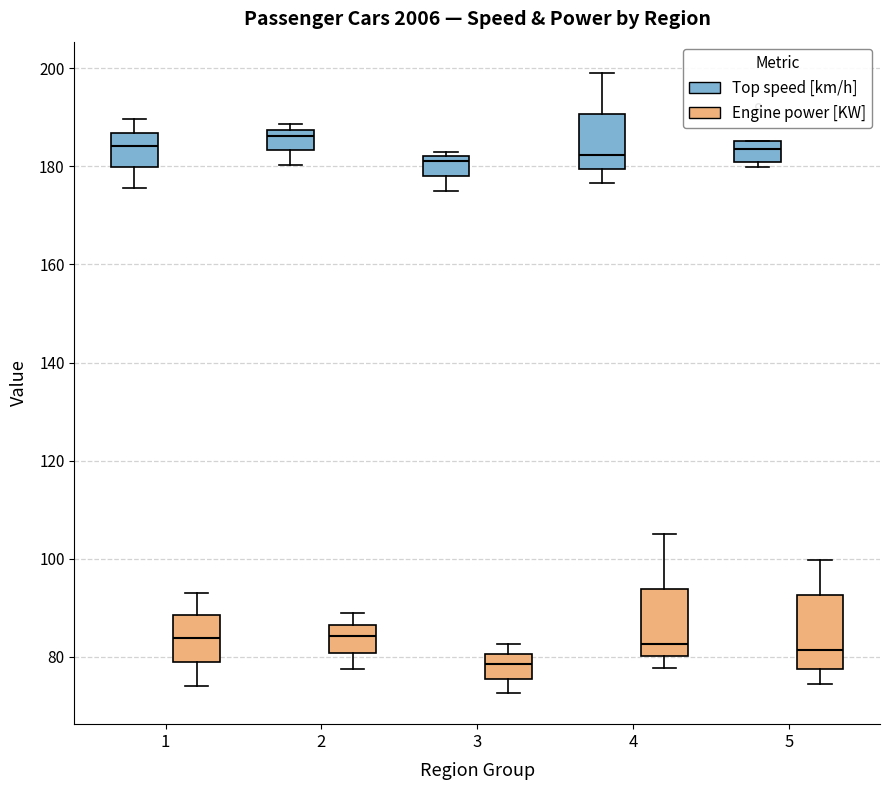

Reading left to right, read every box against the y-axis: the position of its median line, the range the box covers, and the ends of its whiskers. The values are not printed on the chart, so give them approximately, as read against the axis.

1 (Top speed [km/h]): median 184, box 180 to 186, whiskers 176 to 190
1 (Engine power [KW]): median 84, box 78 to 88, whiskers 74 to 92
2 (Top speed [km/h]): median 186, box 184 to 188, whiskers 180 to 188 (just above the box's upper edge)
2 (Engine power [KW]): median 84, box 80 to 86, whiskers 78 to 90
3 (Top speed [km/h]): median 182 (just below the box's upper edge), box 178 to 182, whiskers 174 to 184
3 (Engine power [KW]): median 78, box 76 to 80, whiskers 72 to 82
4 (Top speed [km/h]): median 182, box 180 to 190, whiskers 176 to 200
4 (Engine power [KW]): median 82, box 80 to 94, whiskers 78 to 106
5 (Top speed [km/h]): median 184, box 180 to 186, whiskers 180 (just below the box's lower edge) to 186
5 (Engine power [KW]): median 82, box 78 to 92, whiskers 74 to 100